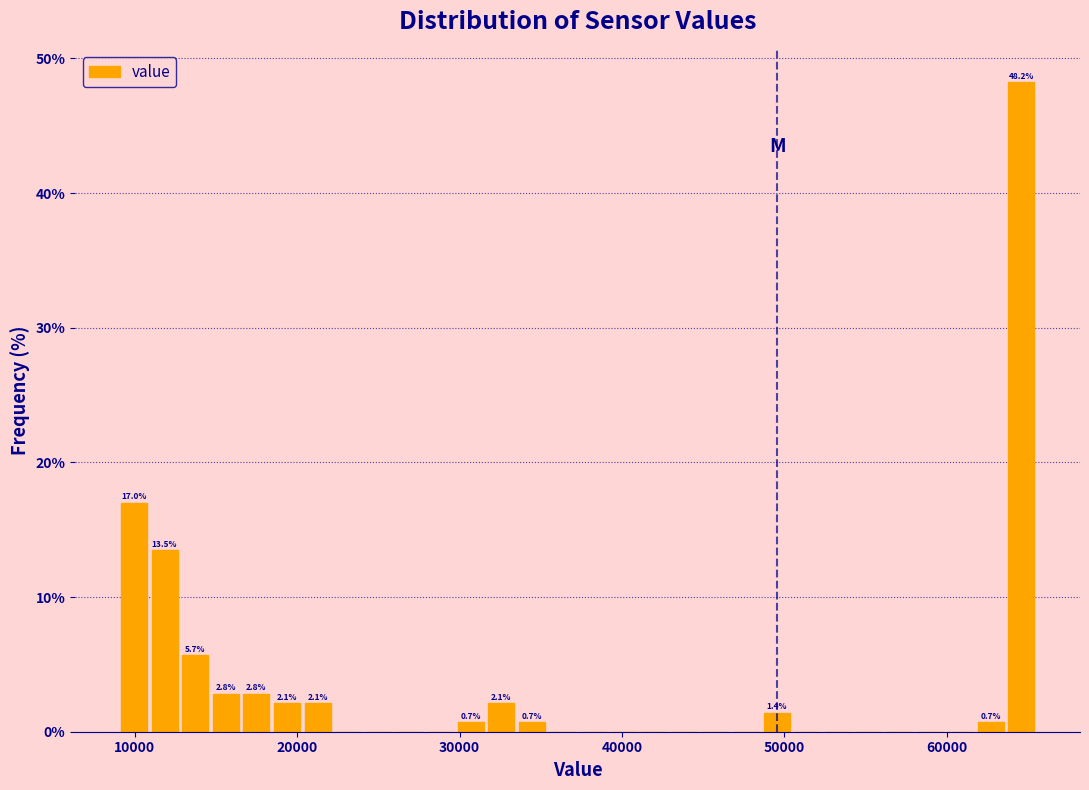

Read against the x-axis, roughly where is the centre of the tallest bar?

65000